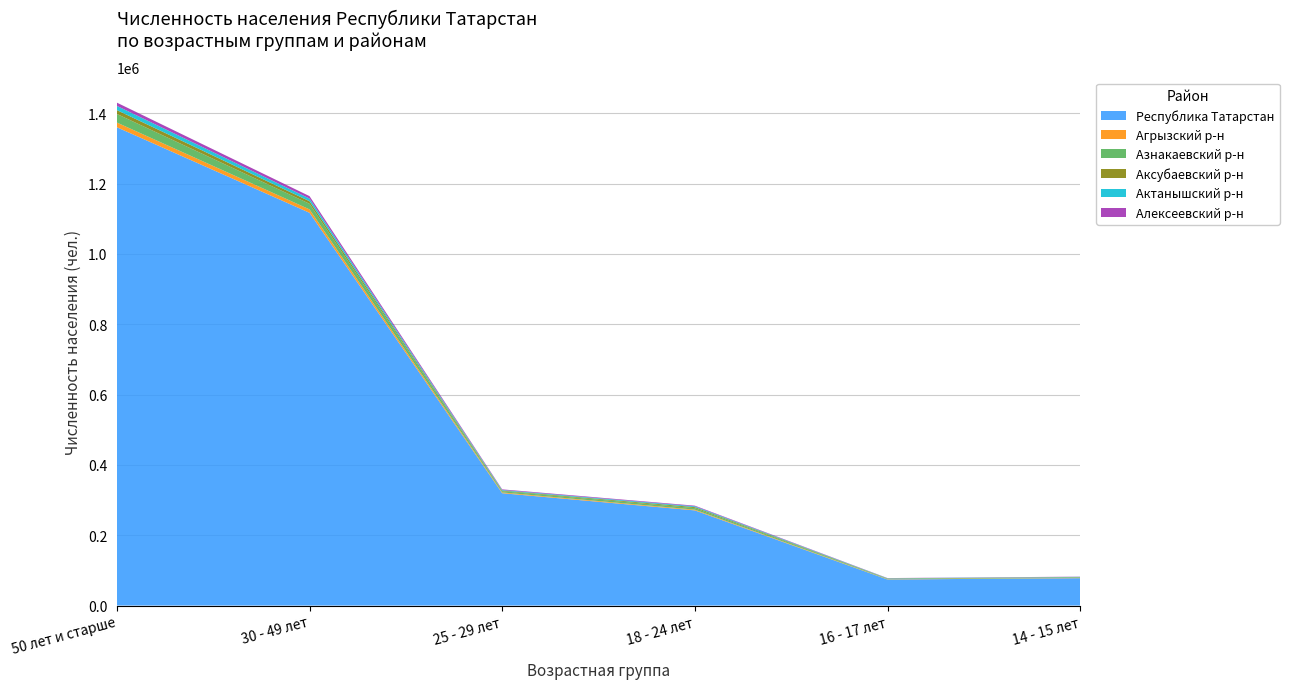

Reading left to right, extract all data points from this chart.

Республика Татарстан: 1360290	1117036	319479	270607	74100	77855
Агрызский р-н: 13359	9606	2211	2127	728	774
Азнакаевский р-н: 24447	16009	3494	4327	1322	1397
Аксубаевский р-н: 10968	7277	1689	2715	751	797
Актанышский р-н: 11978	7572	1713	2417	681	742
Алексеевский р-н: 9236	6896	1820	1847	550	612